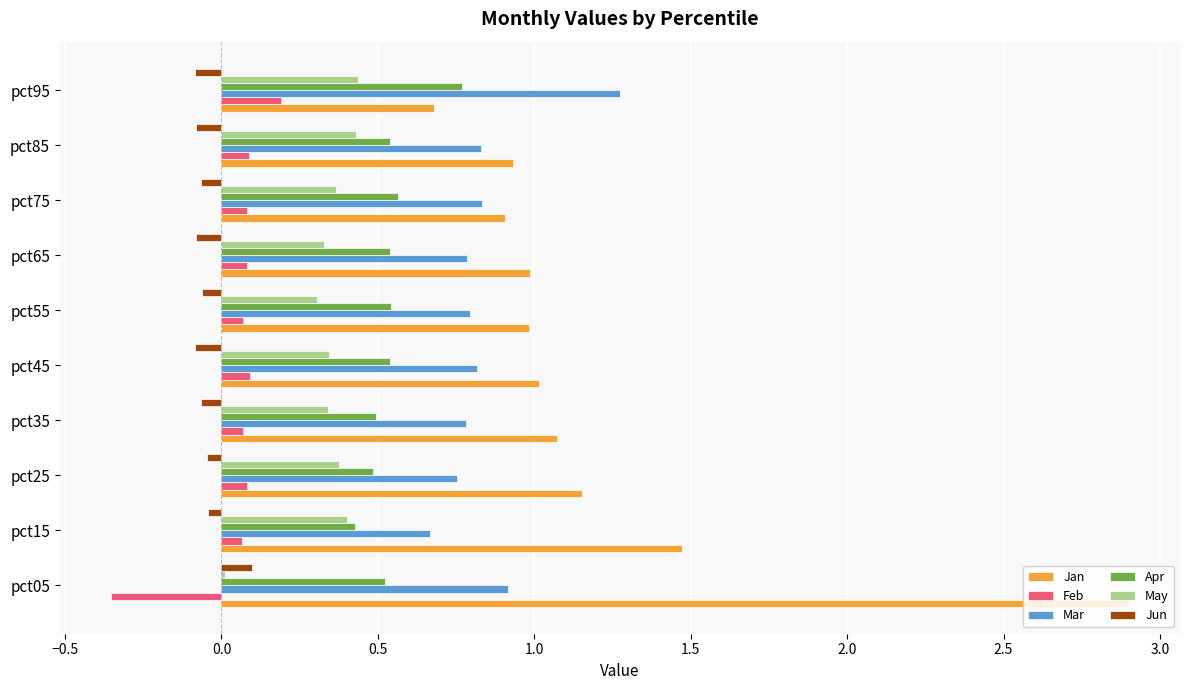

Is the value of May at pct55 greater than the value of Mar at pct15?

No